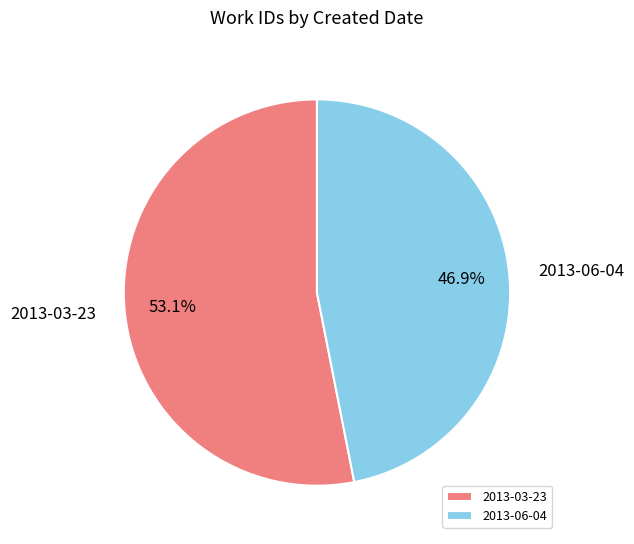

Which category has the smallest portion of the pie?

2013-06-04